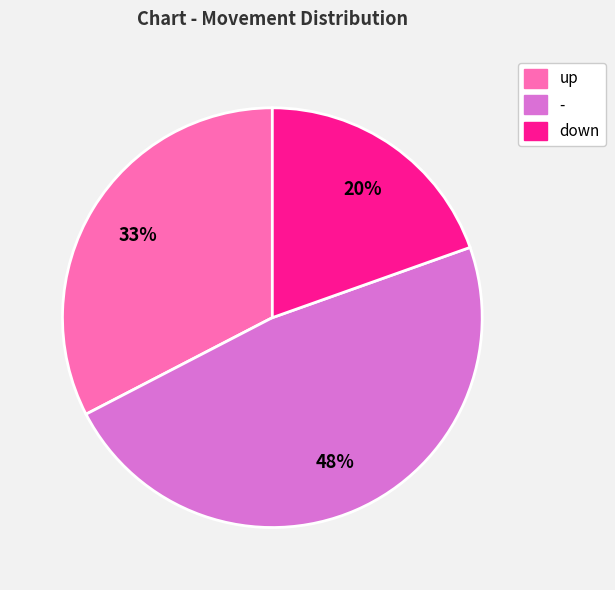

Is the sum of up and down greater than half?

Yes